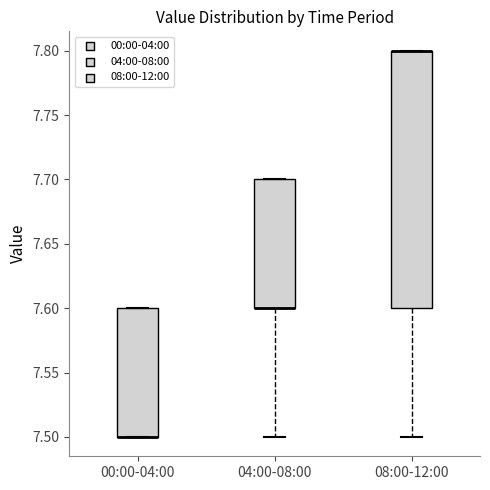

Comparing the boxes themselves (not the whiskers), which one is the tallest?

08:00-12:00